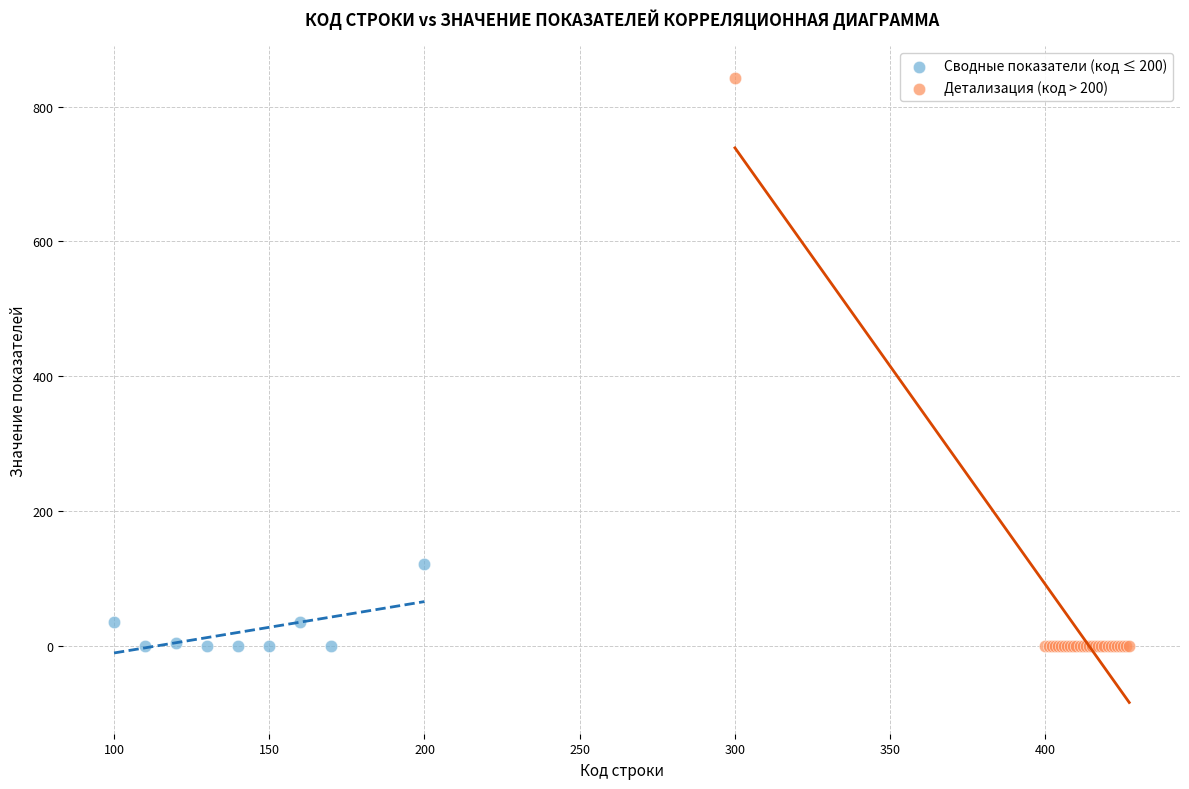

Which series contains the highest Y value?

Детализация (код > 200)